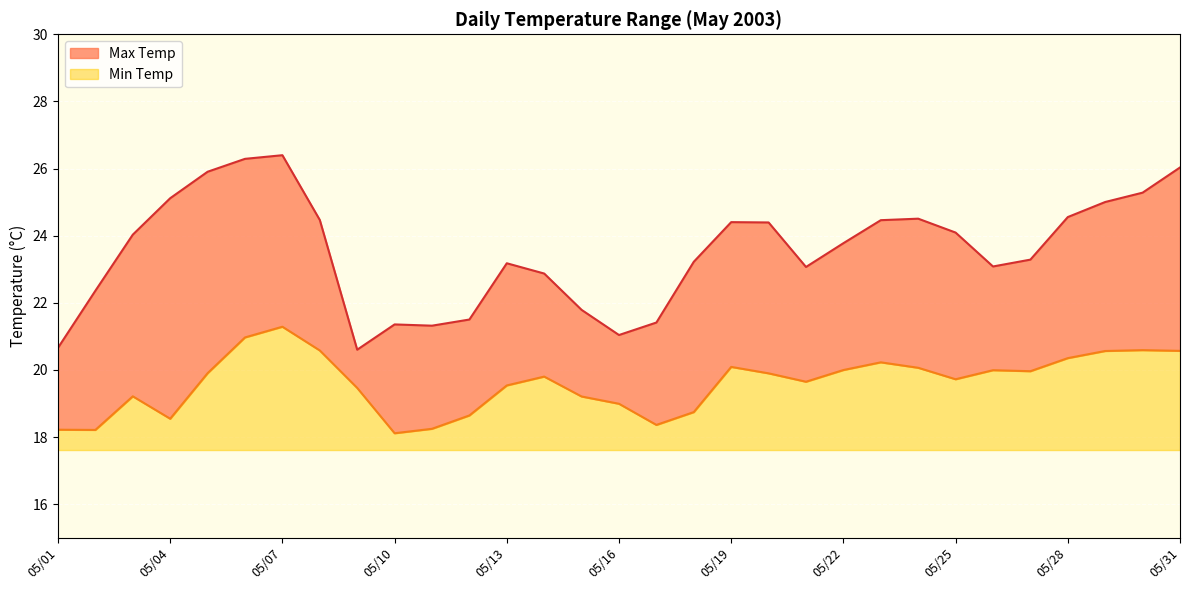

What is the sum of the Min Temp values at 2003/05/20 and 2003/05/29?

40.5